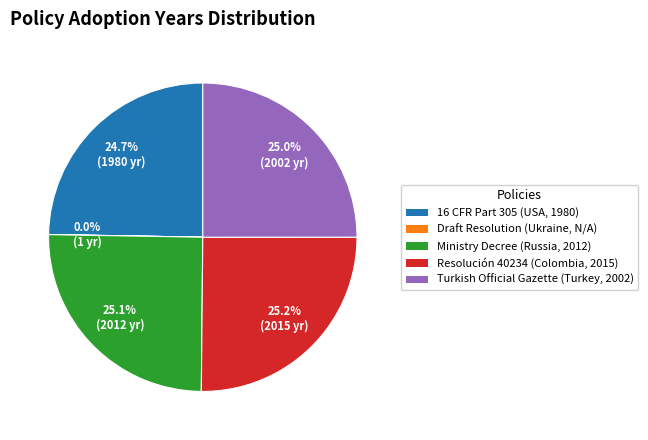

Approximately how many times larger is the value at Resolución 40234 (Colombia, 2015) compared to 16 CFR Part 305 (USA, 1980)?

1.0